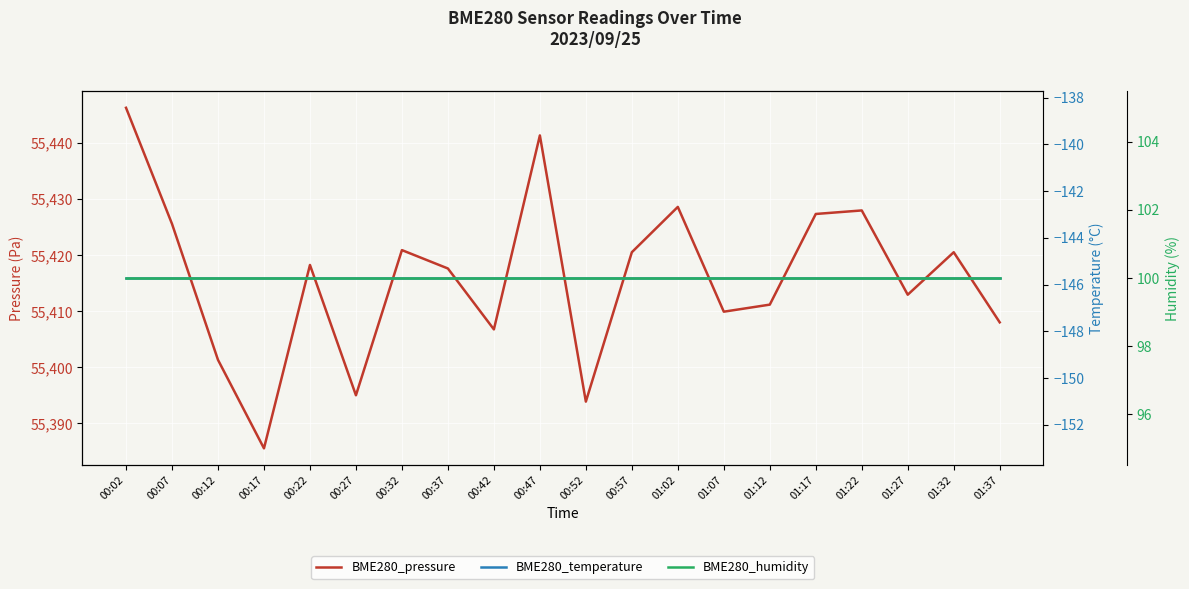

Reading left to right, extract all data points from this chart.

BME280_pressure: 00:02=55446.3	00:07=55425.6	00:12=55401.3	00:17=55385.5	00:22=55418.3	00:27=55395.0	00:32=55420.9	00:37=55417.6	00:42=55406.8	00:47=55441.4	00:52=55393.9	00:57=55420.5	01:02=55428.6	01:07=55409.9	01:12=55411.2	01:17=55427.4	01:22=55428.0	01:27=55413.0	01:32=55420.5	01:37=55408.0
BME280_temperature: 00:02=-145.7	00:07=-145.7	00:12=-145.7	00:17=-145.7	00:22=-145.7	00:27=-145.7	00:32=-145.7	00:37=-145.7	00:42=-145.7	00:47=-145.7	00:52=-145.7	00:57=-145.7	01:02=-145.7	01:07=-145.7	01:12=-145.7	01:17=-145.7	01:22=-145.7	01:27=-145.7	01:32=-145.7	01:37=-145.7
BME280_humidity: 00:02=100.0	00:07=100.0	00:12=100.0	00:17=100.0	00:22=100.0	00:27=100.0	00:32=100.0	00:37=100.0	00:42=100.0	00:47=100.0	00:52=100.0	00:57=100.0	01:02=100.0	01:07=100.0	01:12=100.0	01:17=100.0	01:22=100.0	01:27=100.0	01:32=100.0	01:37=100.0